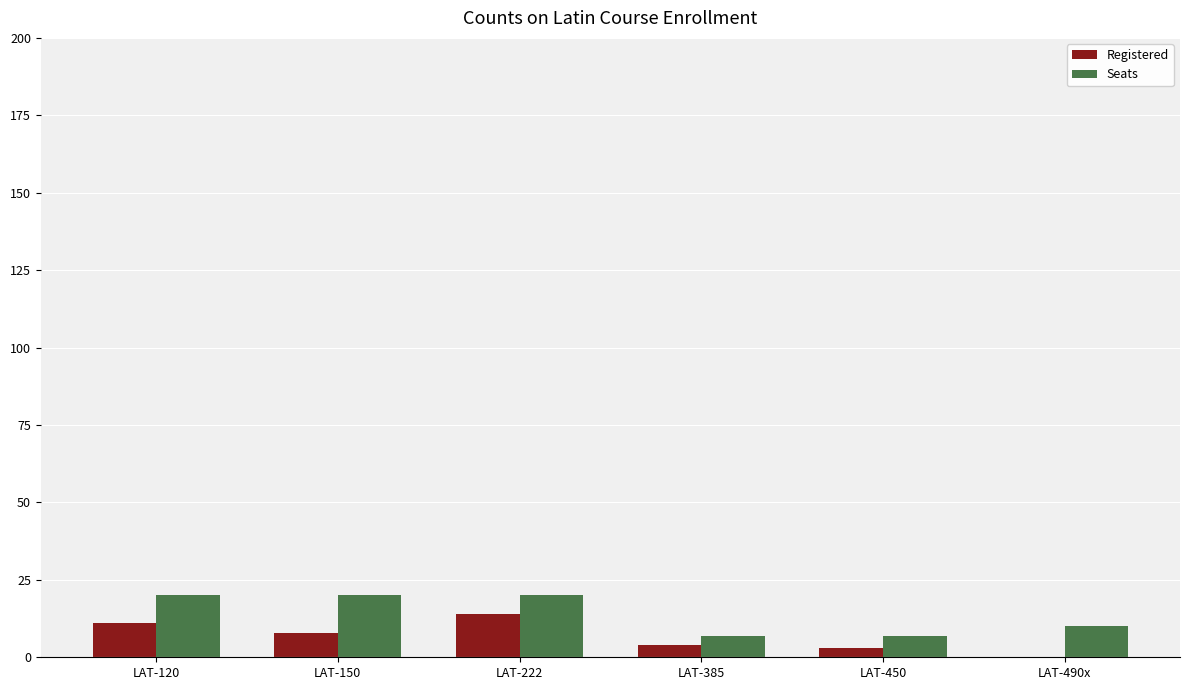

At which label is Seats closest to 13?

LAT-490x